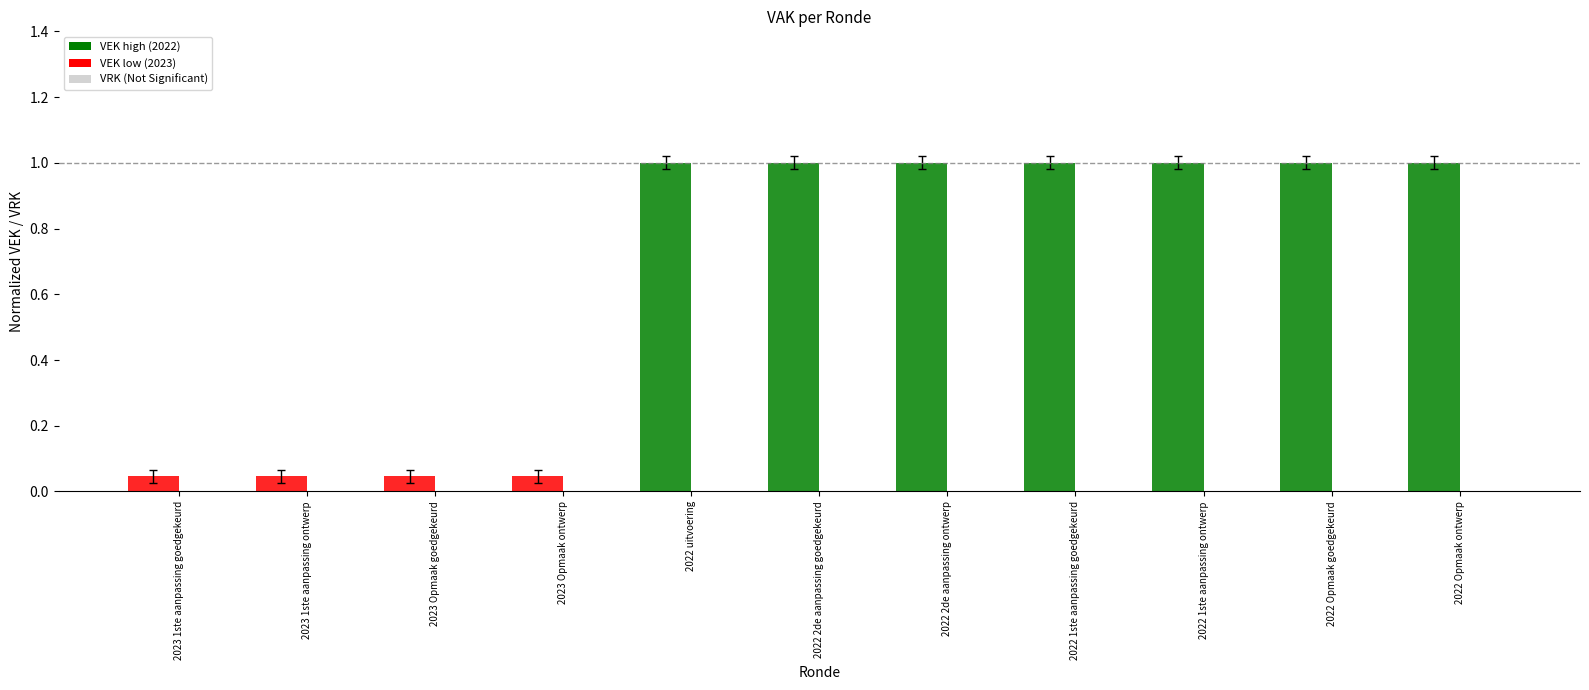

What is the maximum value shown in the chart?

1.0